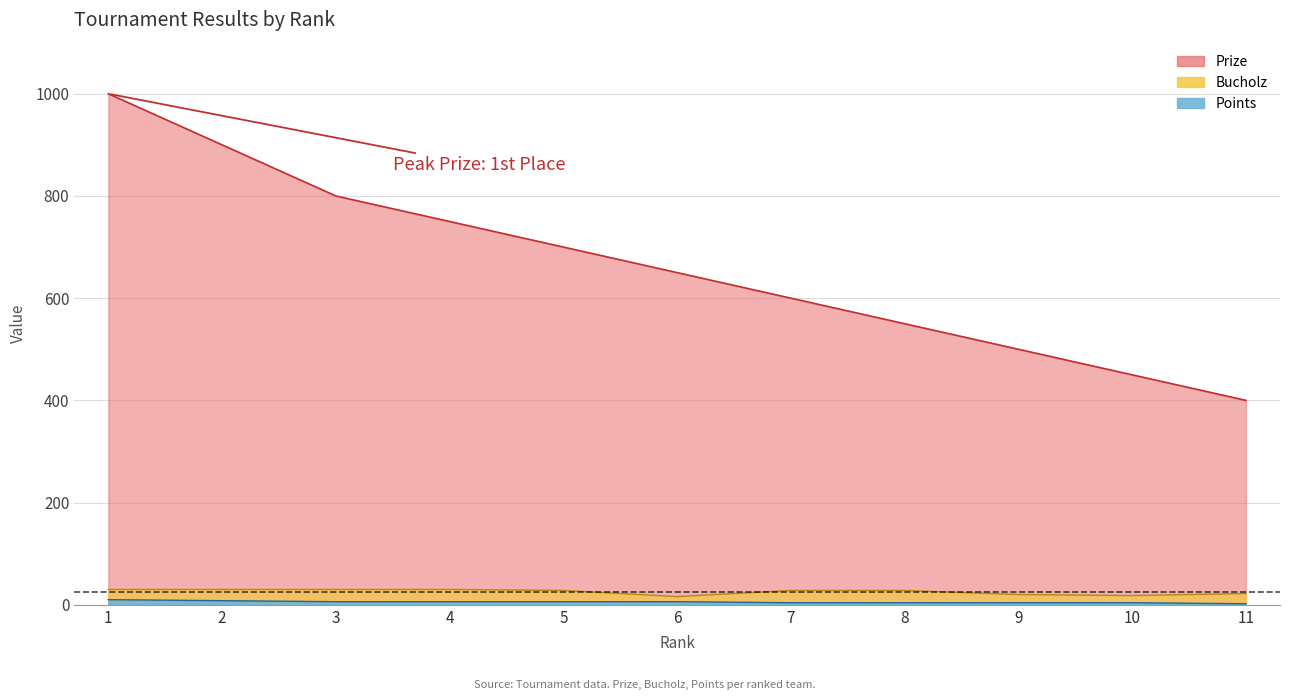

How many values in the Prize (line) series are below 650?

5